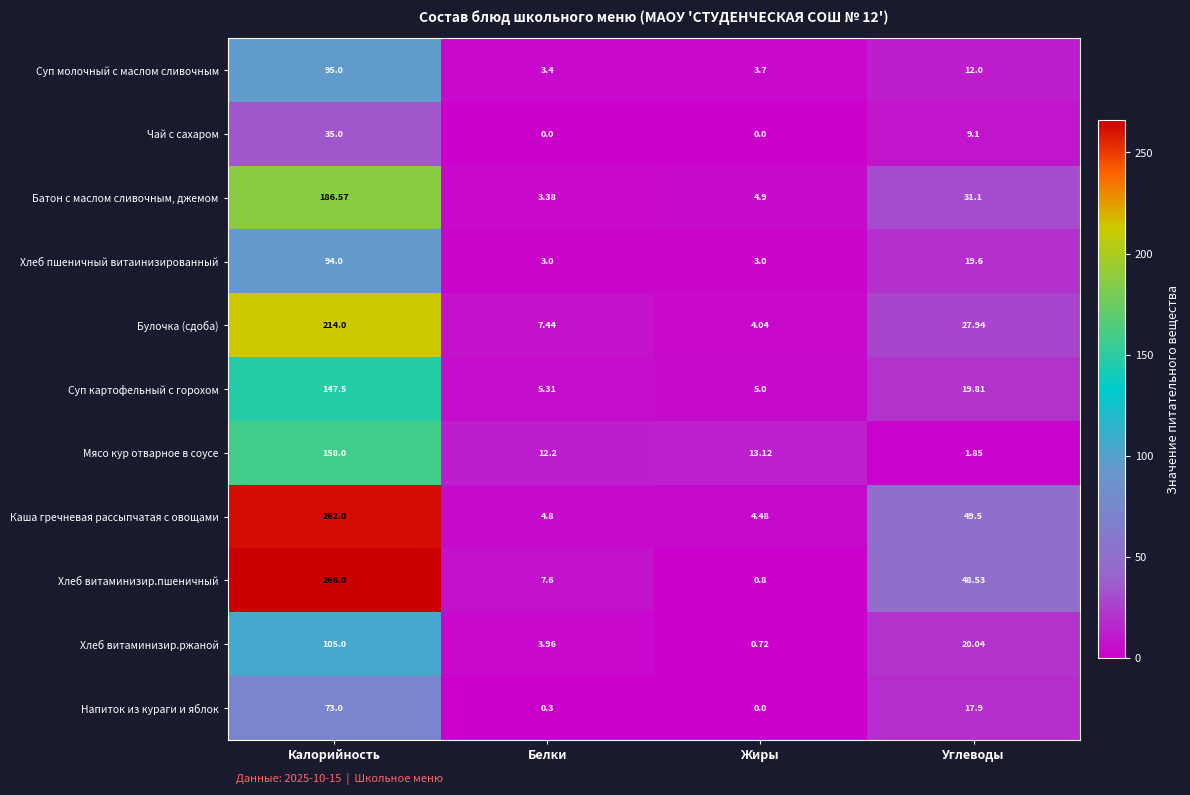

Is the value of Суп картофельный с горохом at Белки greater than the value of Батон с маслом сливочным, джемом at Калорийность?

No